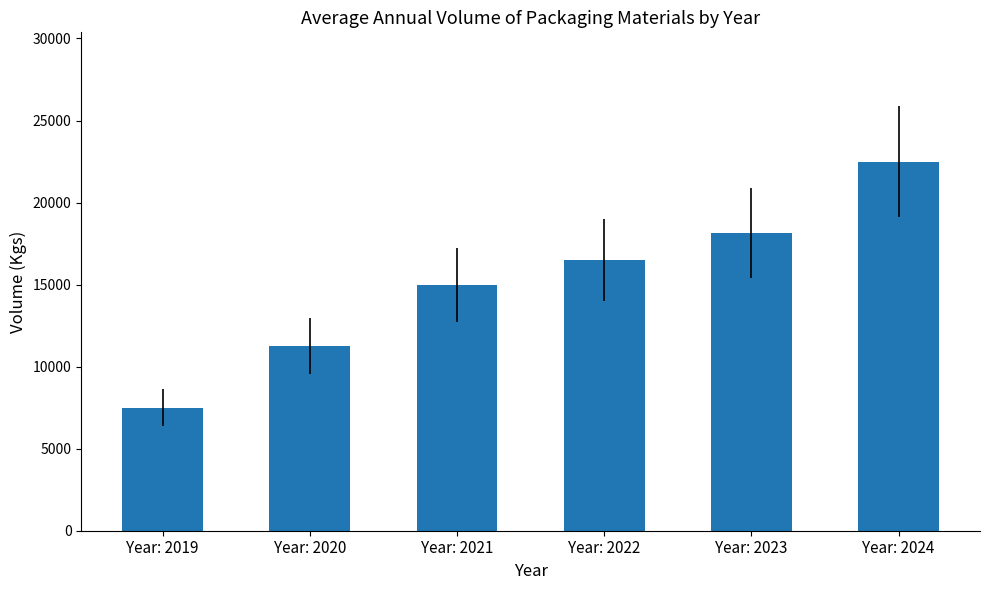

The chart shows a value of 15000 at Year: 2021. True or false?

True